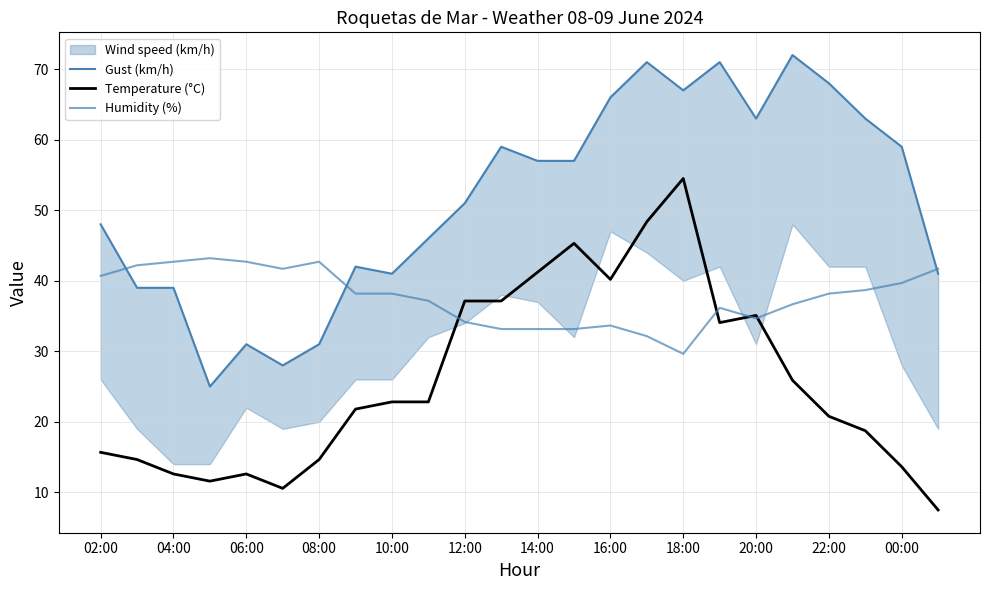

Which series has the largest total across all categories?

Gust (km/h)